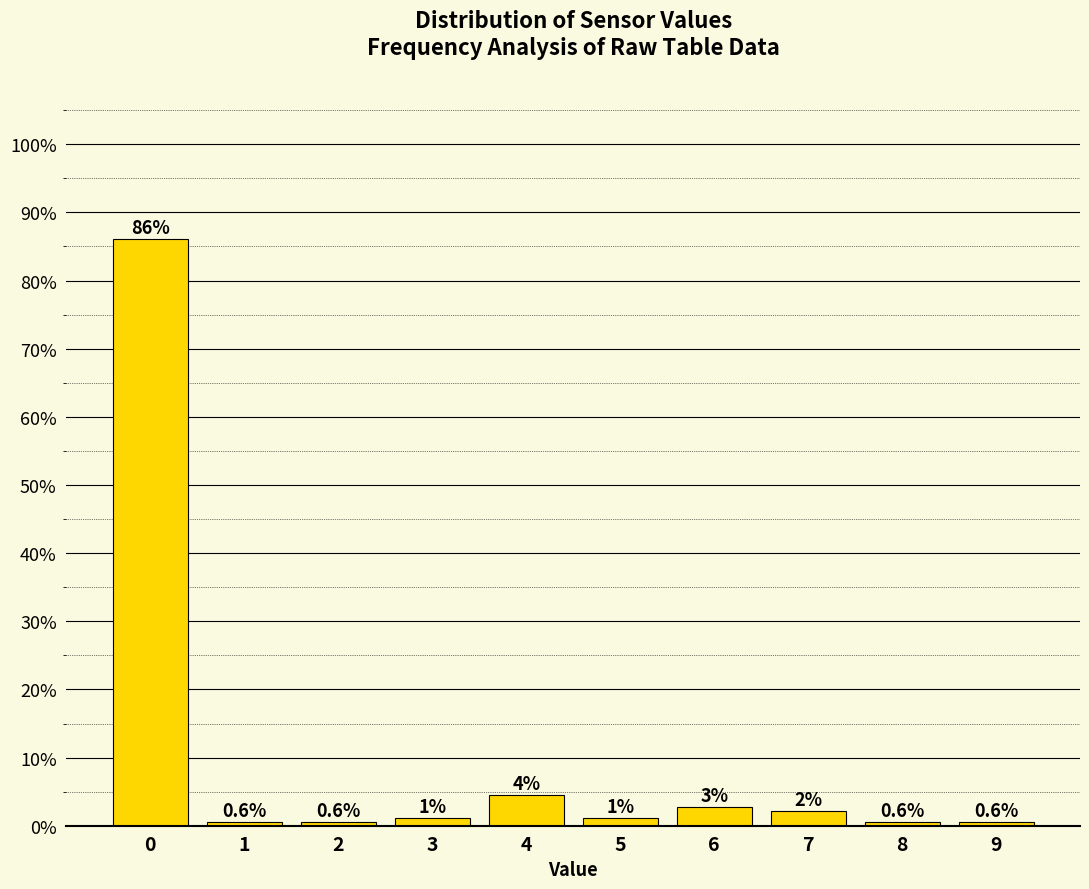

Where is the data nearest to the value 43?

4